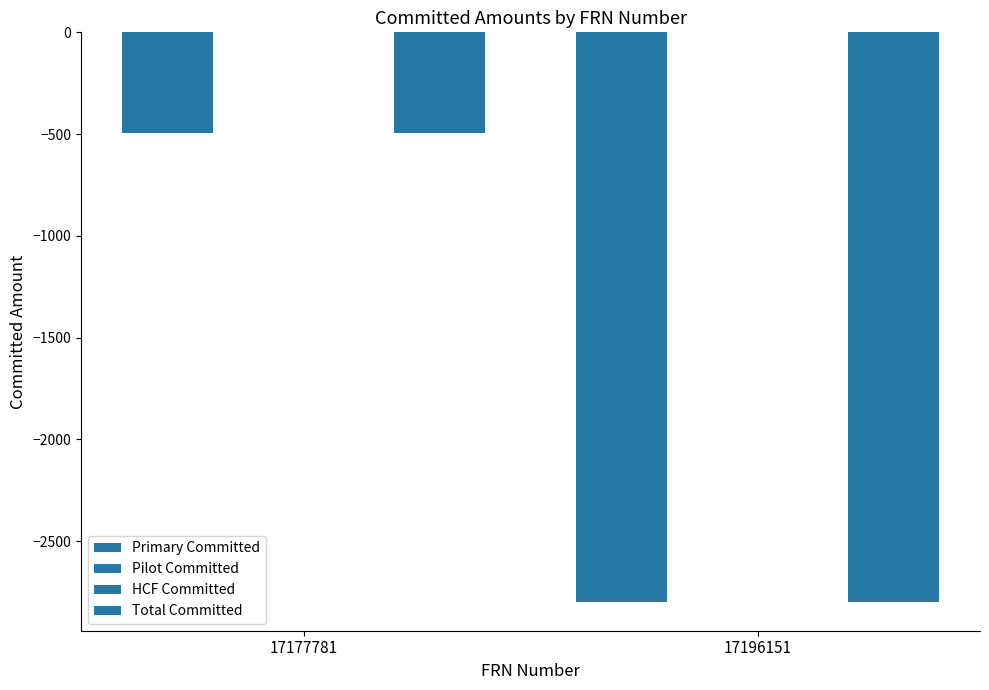

Reading left to right, what are all the values shown in this chart?

Primary Committed: -496	-2800
Pilot Committed: 0	0
HCF Committed: 0	0
Total Committed: -496	-2800